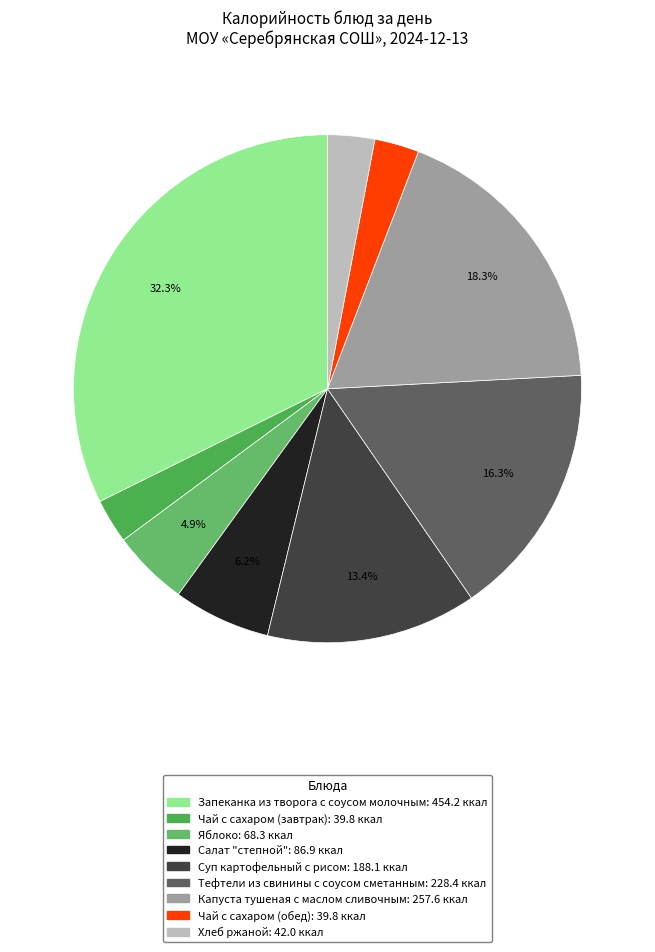

What is the ratio of the value at Чай с сахаром (обед) to the value at Запеканка из творога с соусом молочным?

0.1